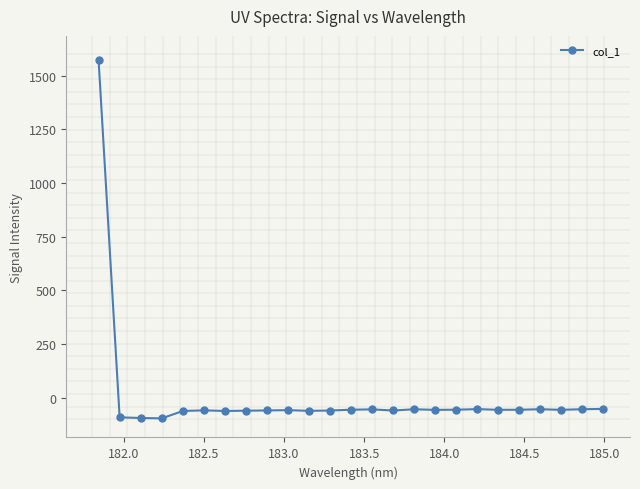

How many series are shown in this chart?

1